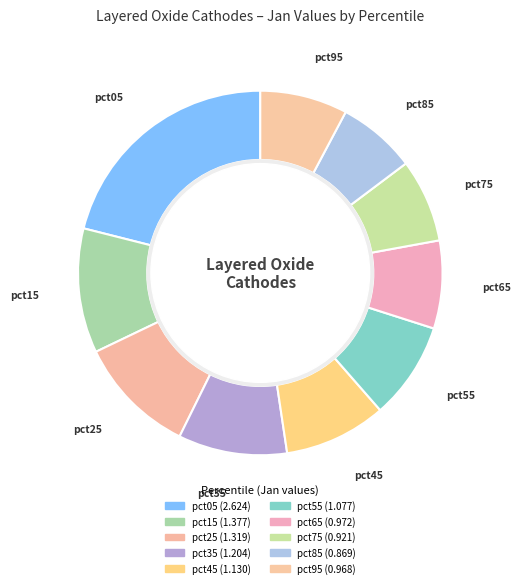

To the nearest percent, what percentage of the pie is pct05?

21%